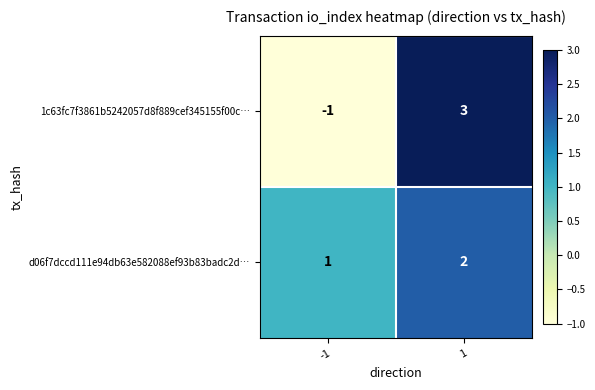

Reading right to left, transcribe all the data shown in this chart.

1c63fc7f3861b5242057d8f889cef345155f00c…: 1=3	-1=-1
d06f7dccd111e94db63e582088ef93b83badc2d…: 1=2	-1=1